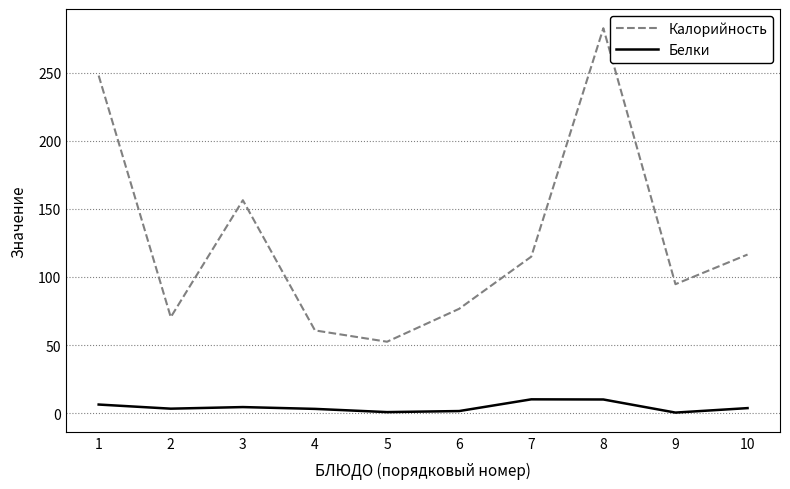

In Калорийность, how many points are higher than both neighbors (excluding endpoints)?

2